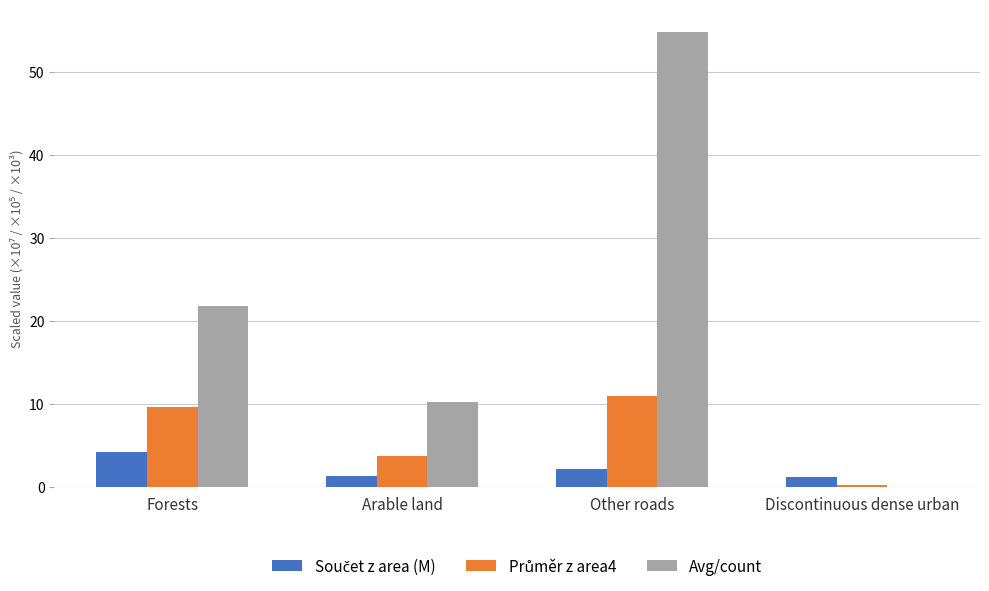

Is it true that Avg/count equals 35.5 at Other roads?

False